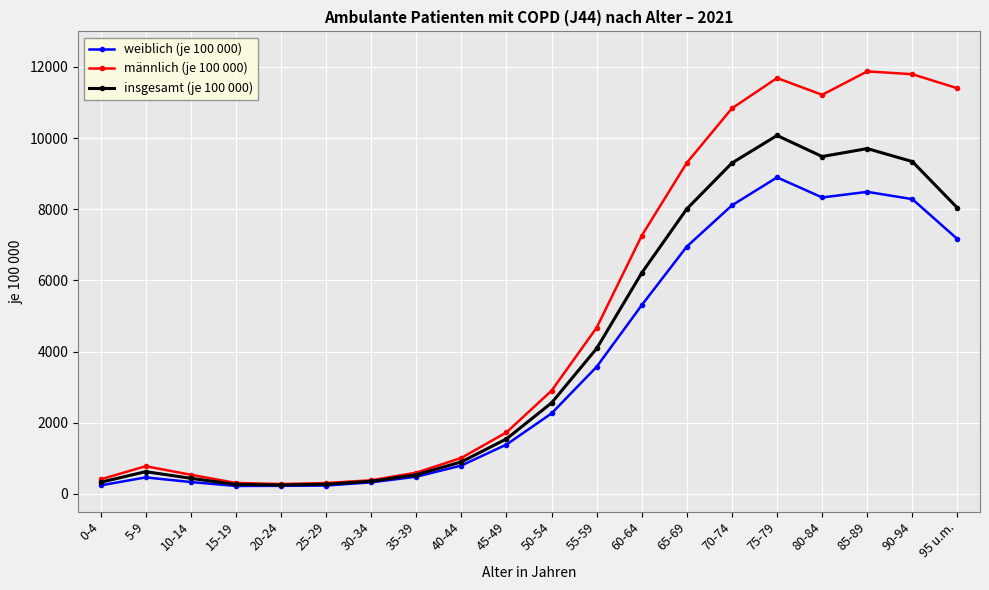

How many data points does each series have?

20